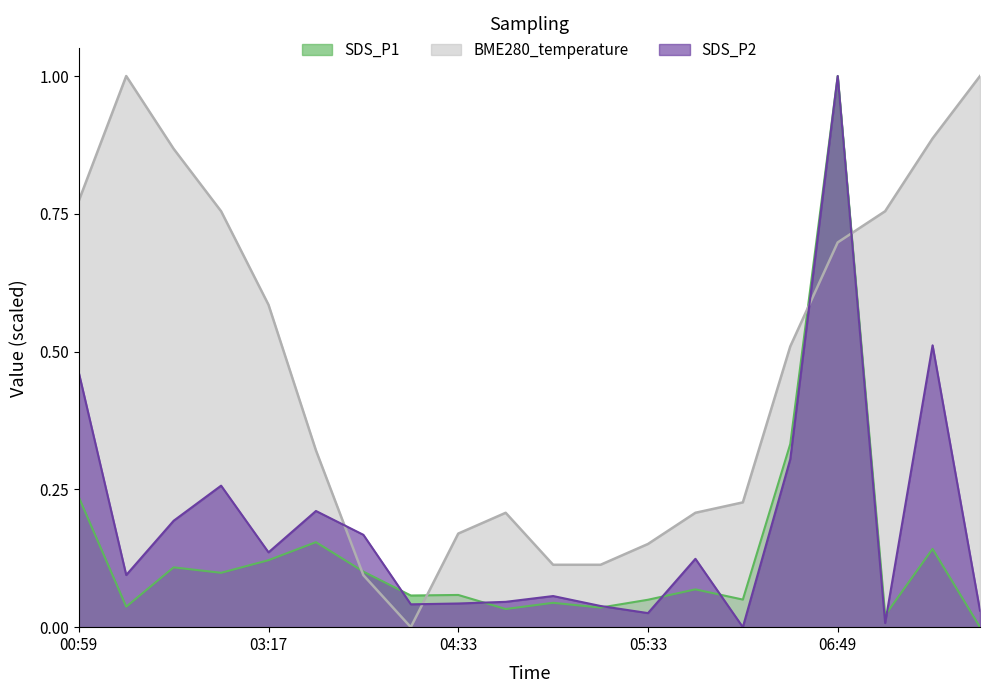

How many data points in SDS_P1 are above 0?

19